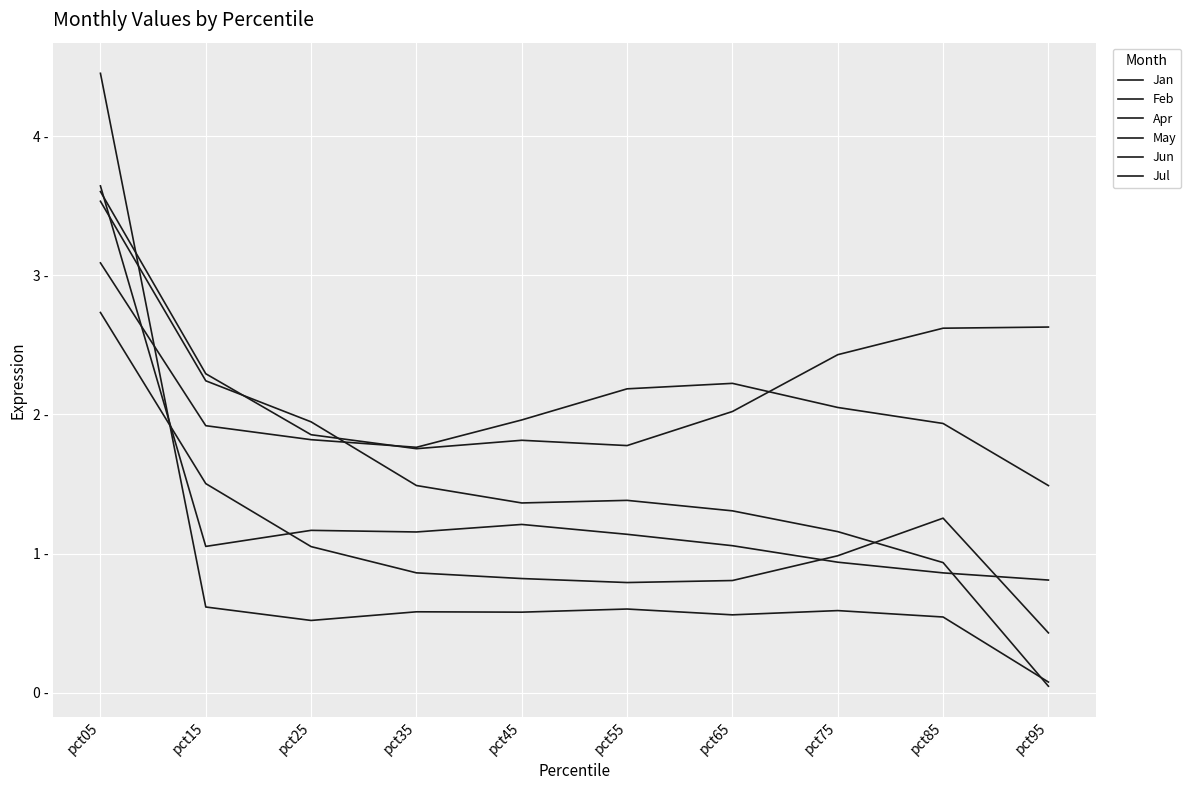

List the series in order of their peak value, highest first.

Jul, Feb, Apr, Jan, May, Jun